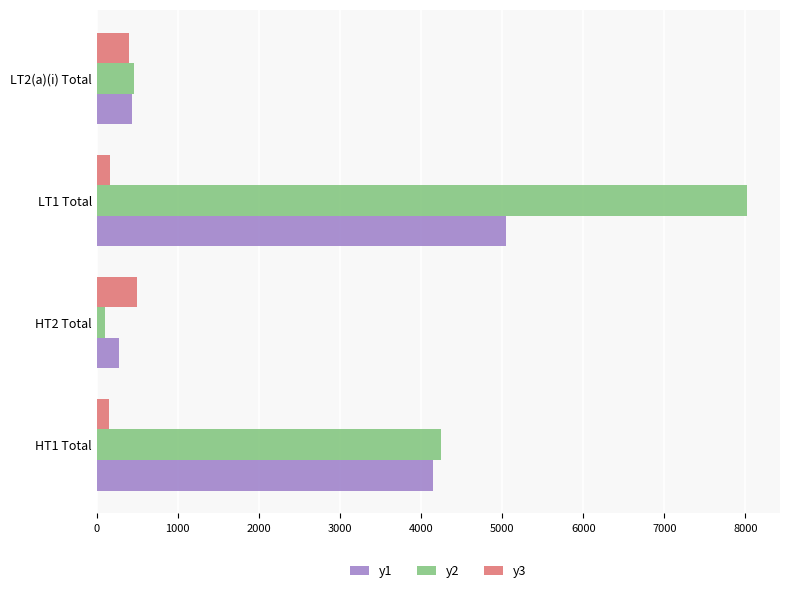

What is the greatest value displayed?

8024.5